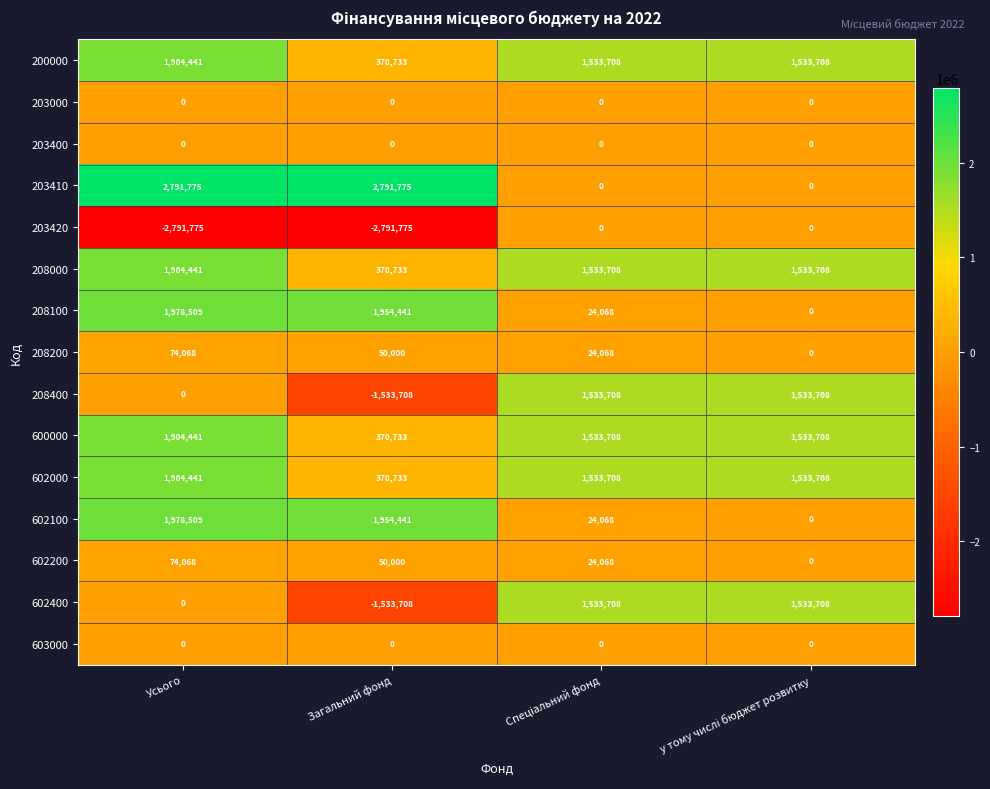

What is the spread (max minus min) of values at Усього?

5583550